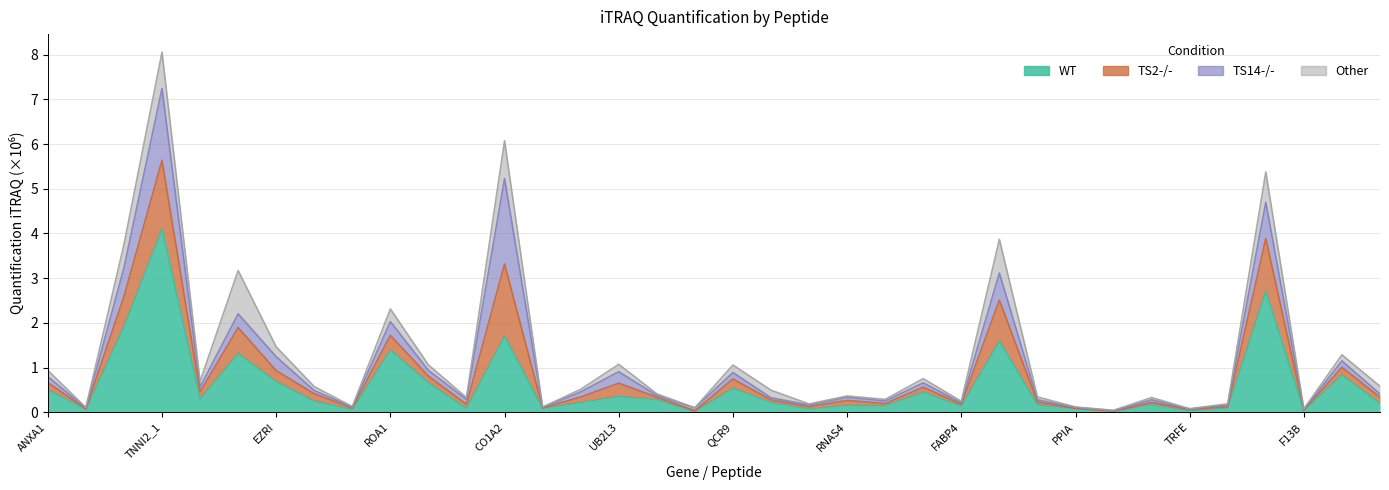

What is the label of the 36th point from the left?

AEBP1